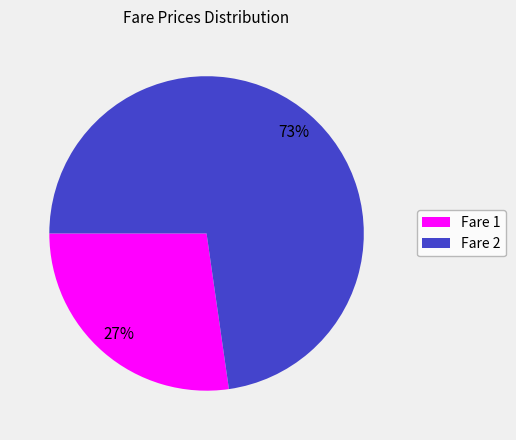

To the nearest percent, what percentage of the pie is Fare 2?

73%